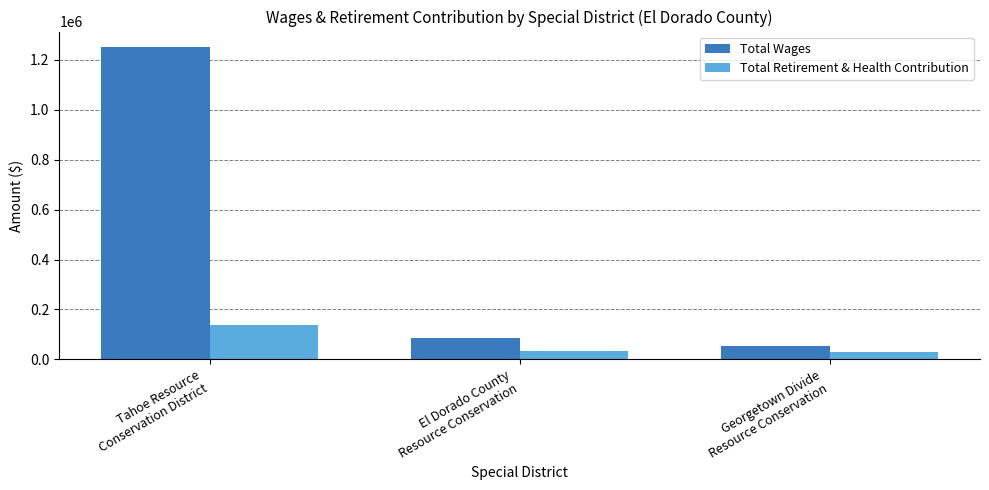

List the series in order of their overall mean, lowest first.

Total Retirement & Health Contribution, Total Wages